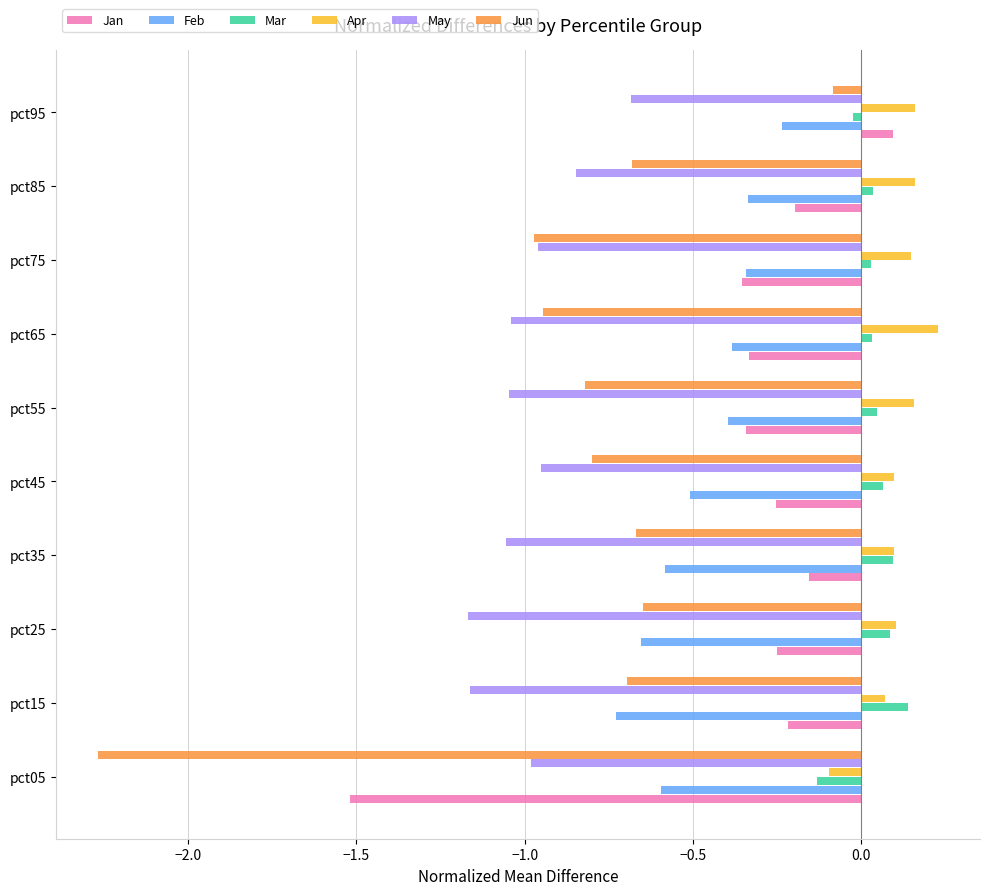

What is the total value across all series at pct25?

-2.5